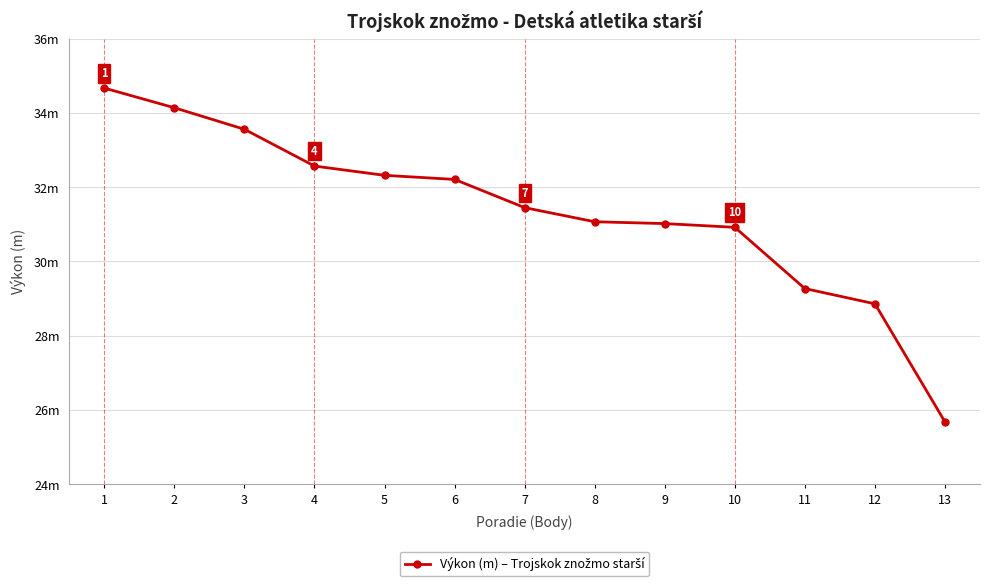

Does the chart have visible grid lines?

Yes